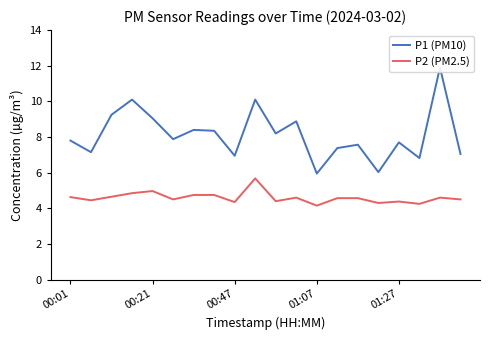

True or false: P2 (PM2.5) has a value of 4.6 at 00:01.

True